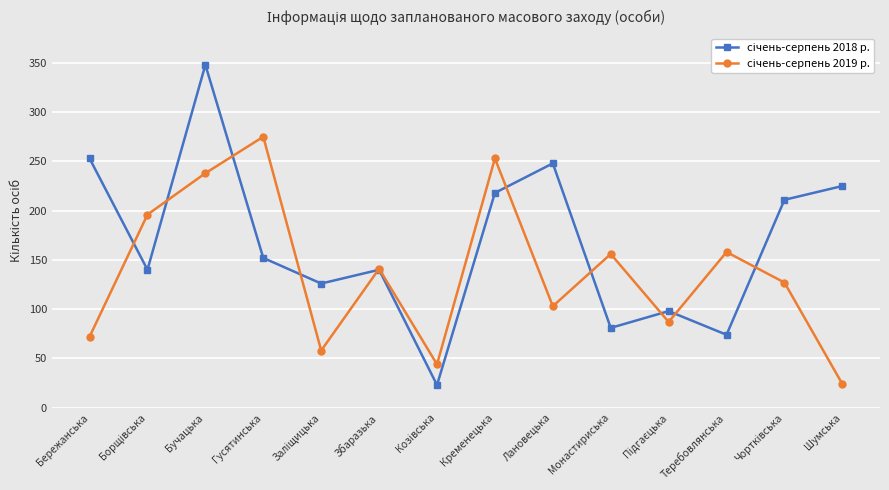

At how many categories does at least one series exceed 112?

12